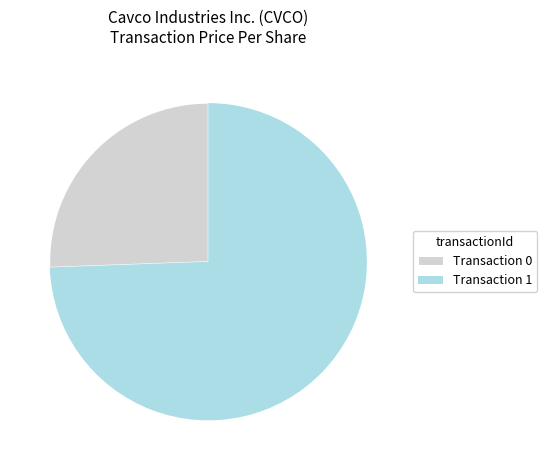

Is the sum of Transaction 1 and Transaction 0 greater than half?

Yes